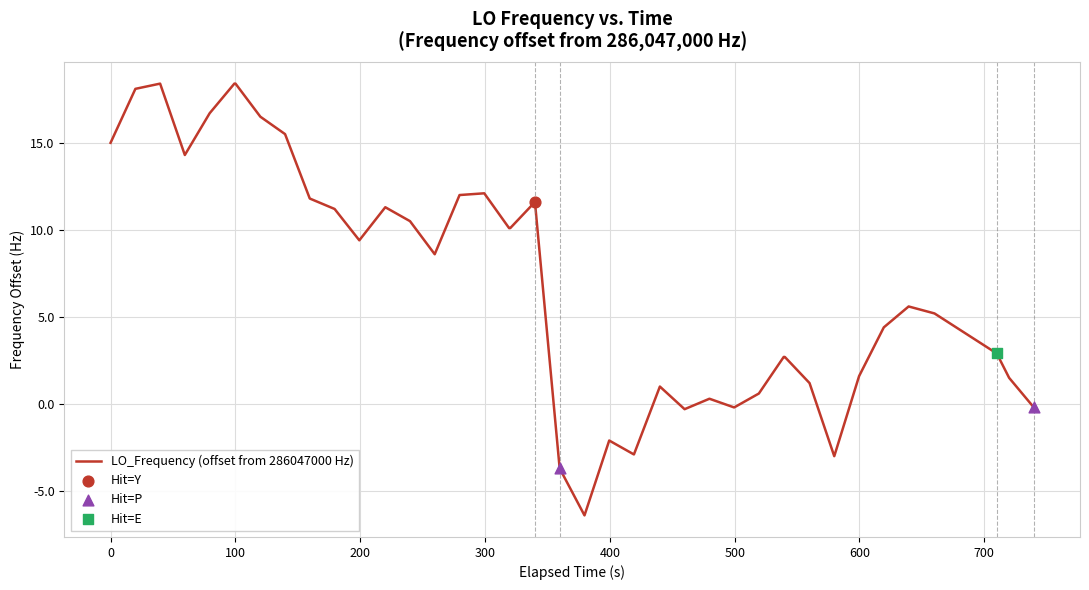

What is the greatest value displayed?

18.4